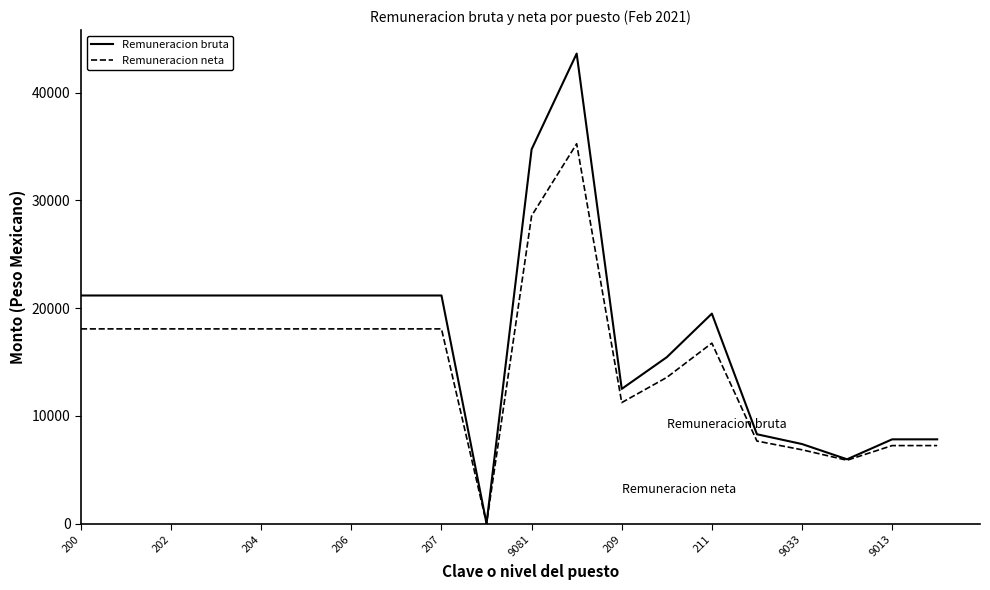

Which series has the largest range (max minus min)?

Remuneracion bruta